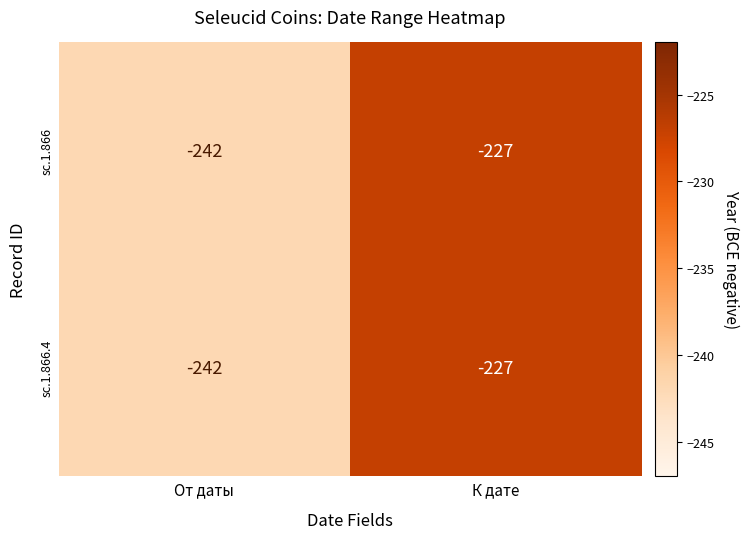

Reading left to right, list all the values displayed in this chart.

sc.1.866: От даты=-242	К дате=-227
sc.1.866.4: От даты=-242	К дате=-227